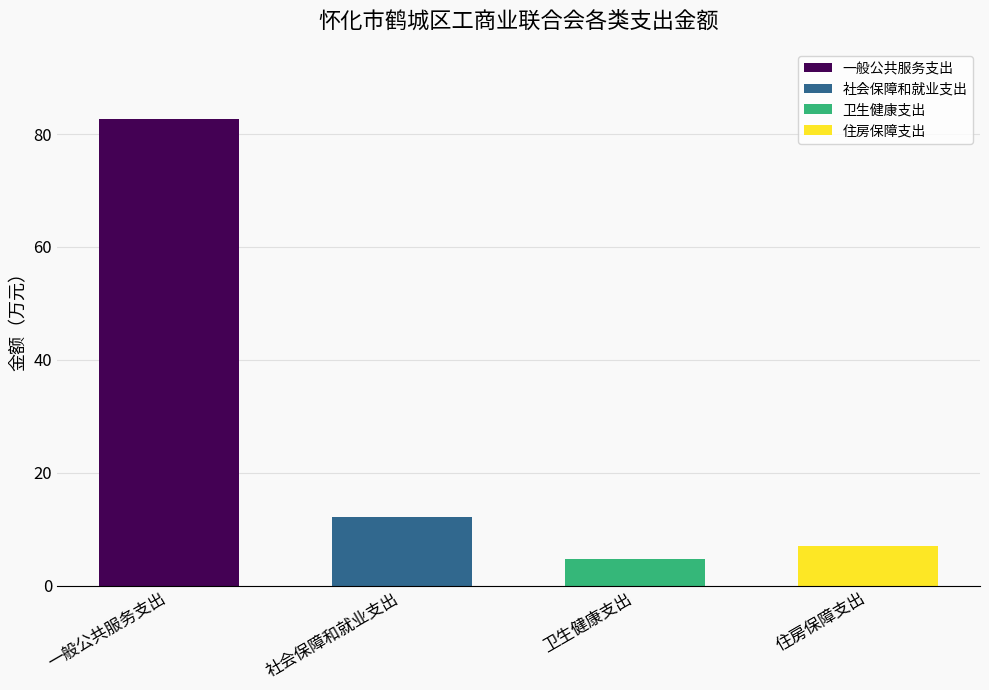

Does the chart contain any negative values?

No